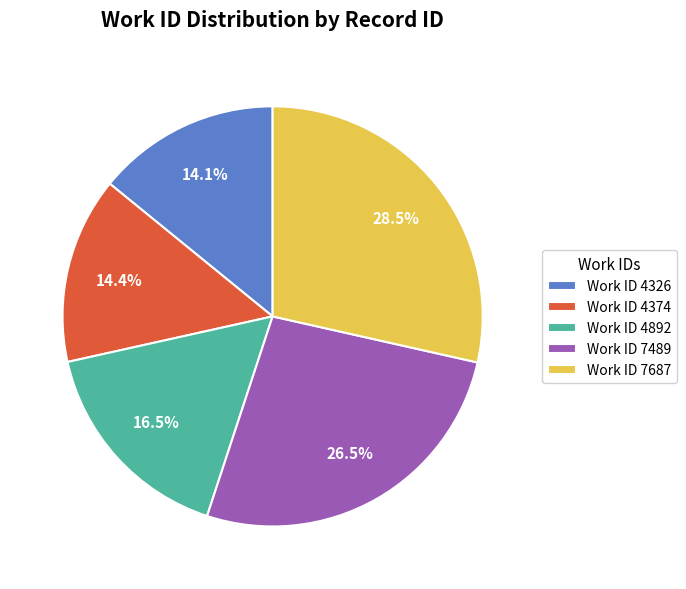

How much of the chart is everything except Work ID 4326?

85.9%